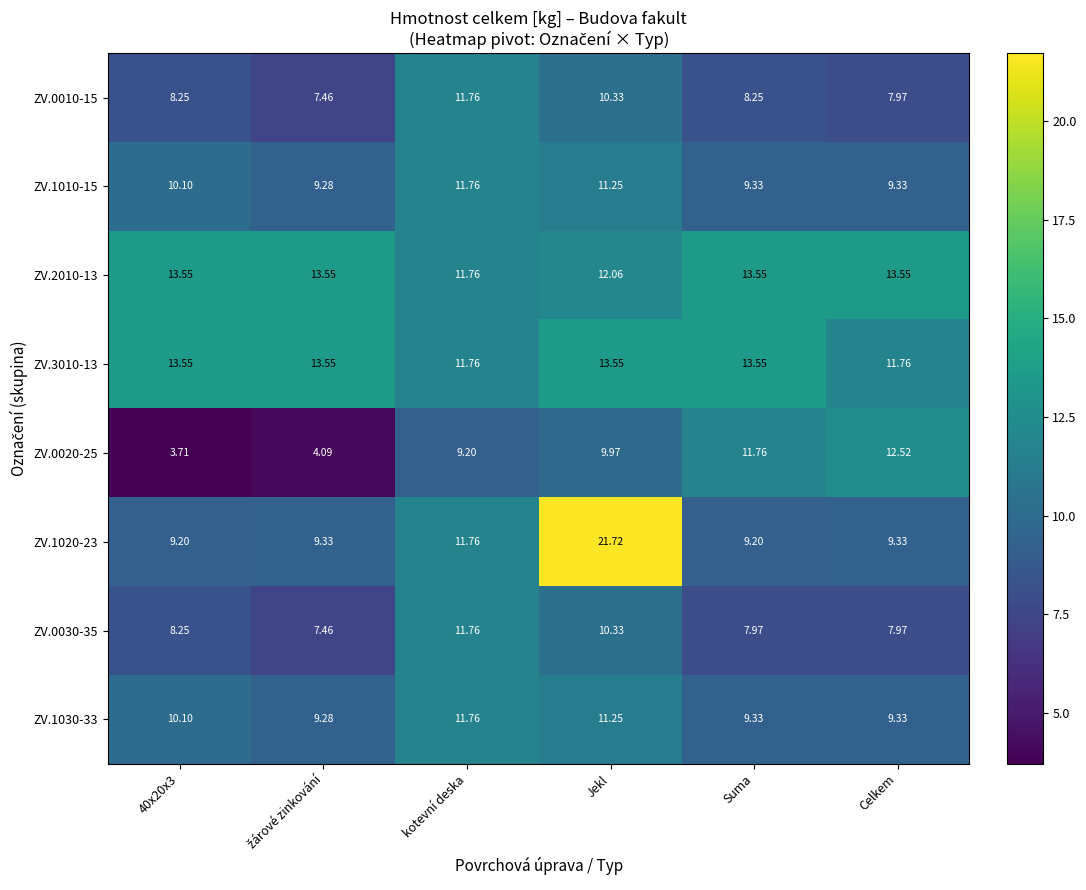

At which category is the sum across all series the highest?

Jekl